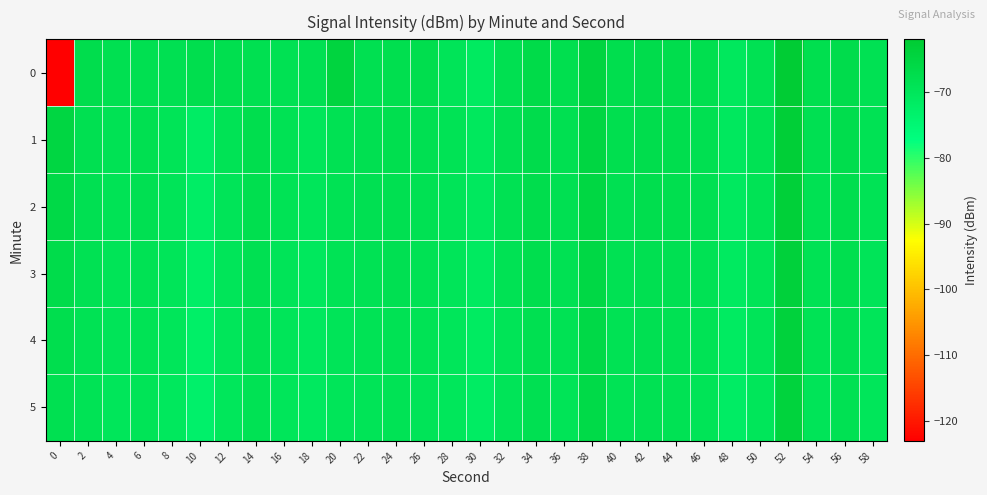

Reading left to right, transcribe all the data shown in this chart.

0: 0=-123.2	2=-67.4	4=-68.1	6=-68.0	8=-68.2	10=-67.7	12=-68.0	14=-68.0	16=-68.5	18=-68.2	20=-64.4	22=-68.0	24=-67.9	26=-67.6	28=-69.4	30=-71.2	32=-68.0	34=-66.7	36=-67.9	38=-64.9	40=-67.7	42=-67.2	44=-67.5	46=-67.9	48=-70.3	50=-68.5	52=-62.3	54=-68.0	56=-67.1	58=-68.5
1: 0=-65.3	2=-68.0	4=-68.7	6=-68.1	8=-69.1	10=-71.8	12=-69.1	14=-67.7	16=-68.9	18=-69.9	20=-68.5	22=-68.1	24=-67.8	26=-68.2	28=-69.1	30=-70.5	32=-68.3	34=-67.1	36=-68.0	38=-65.2	40=-67.9	42=-67.4	44=-67.6	46=-68.1	48=-70.6	50=-68.7	52=-63.1	54=-68.2	56=-67.3	58=-68.8
2: 0=-66.1	2=-68.2	4=-69.0	6=-68.4	8=-69.5	10=-72.1	12=-69.4	14=-67.9	16=-69.1	18=-70.1	20=-68.8	22=-68.4	24=-68.1	26=-68.5	28=-69.4	30=-70.8	32=-68.6	34=-67.4	36=-68.3	38=-65.5	40=-68.2	42=-67.7	44=-67.9	46=-68.4	48=-70.9	50=-69.0	52=-63.4	54=-68.5	56=-67.6	58=-69.1
3: 0=-67.0	2=-68.5	4=-69.3	6=-68.7	8=-69.8	10=-72.4	12=-69.7	14=-68.2	16=-69.4	18=-70.4	20=-69.1	22=-68.7	24=-68.4	26=-68.8	28=-69.7	30=-71.1	32=-68.9	34=-67.7	36=-68.6	38=-65.8	40=-68.5	42=-68.0	44=-68.2	46=-68.7	48=-71.2	50=-69.3	52=-63.7	54=-68.8	56=-67.9	58=-69.4
4: 0=-67.5	2=-68.8	4=-69.6	6=-69.0	8=-70.1	10=-72.7	12=-70.0	14=-68.5	16=-69.7	18=-70.7	20=-69.4	22=-69.0	24=-68.7	26=-69.1	28=-70.0	30=-71.4	32=-69.2	34=-68.0	36=-68.9	38=-66.1	40=-68.8	42=-68.3	44=-68.5	46=-69.0	48=-71.5	50=-69.6	52=-64.0	54=-69.1	56=-68.2	58=-69.7
5: 0=-68.0	2=-69.1	4=-69.9	6=-69.3	8=-70.4	10=-73.0	12=-70.3	14=-68.8	16=-70.0	18=-71.0	20=-69.7	22=-69.3	24=-69.0	26=-69.4	28=-70.3	30=-71.7	32=-69.5	34=-68.3	36=-69.2	38=-66.4	40=-69.1	42=-68.6	44=-68.8	46=-69.3	48=-71.8	50=-69.9	52=-64.3	54=-69.4	56=-68.5	58=-70.0